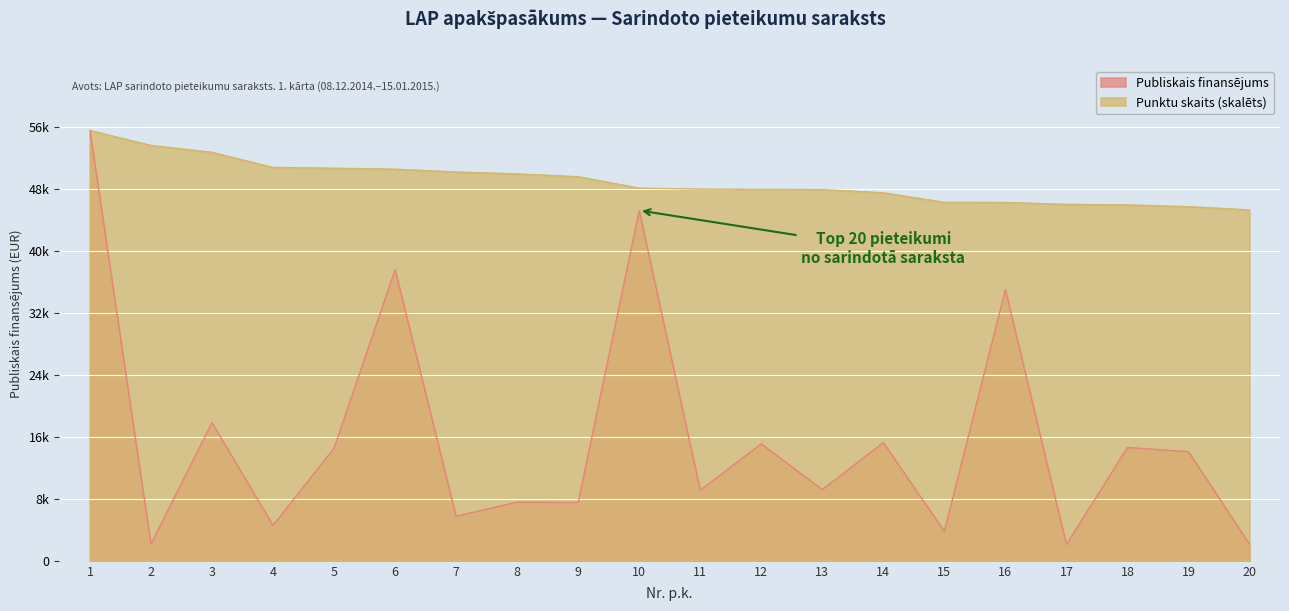

Which series has the largest range (max minus min)?

Publiskais finansējums